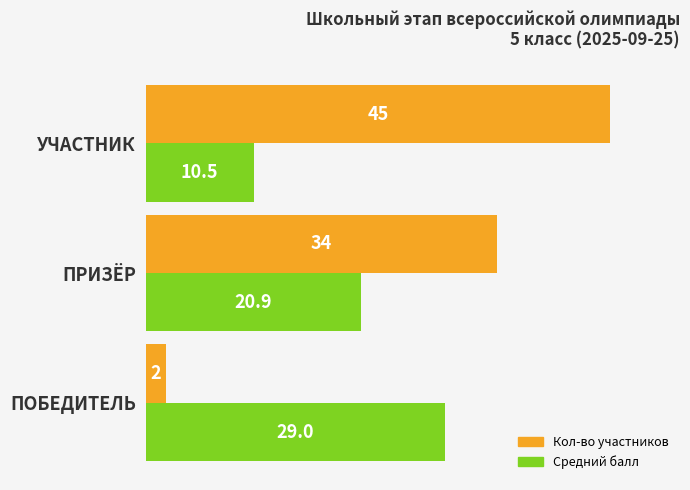

List the series in order of their peak value, highest first.

Кол-во участников, Средний балл